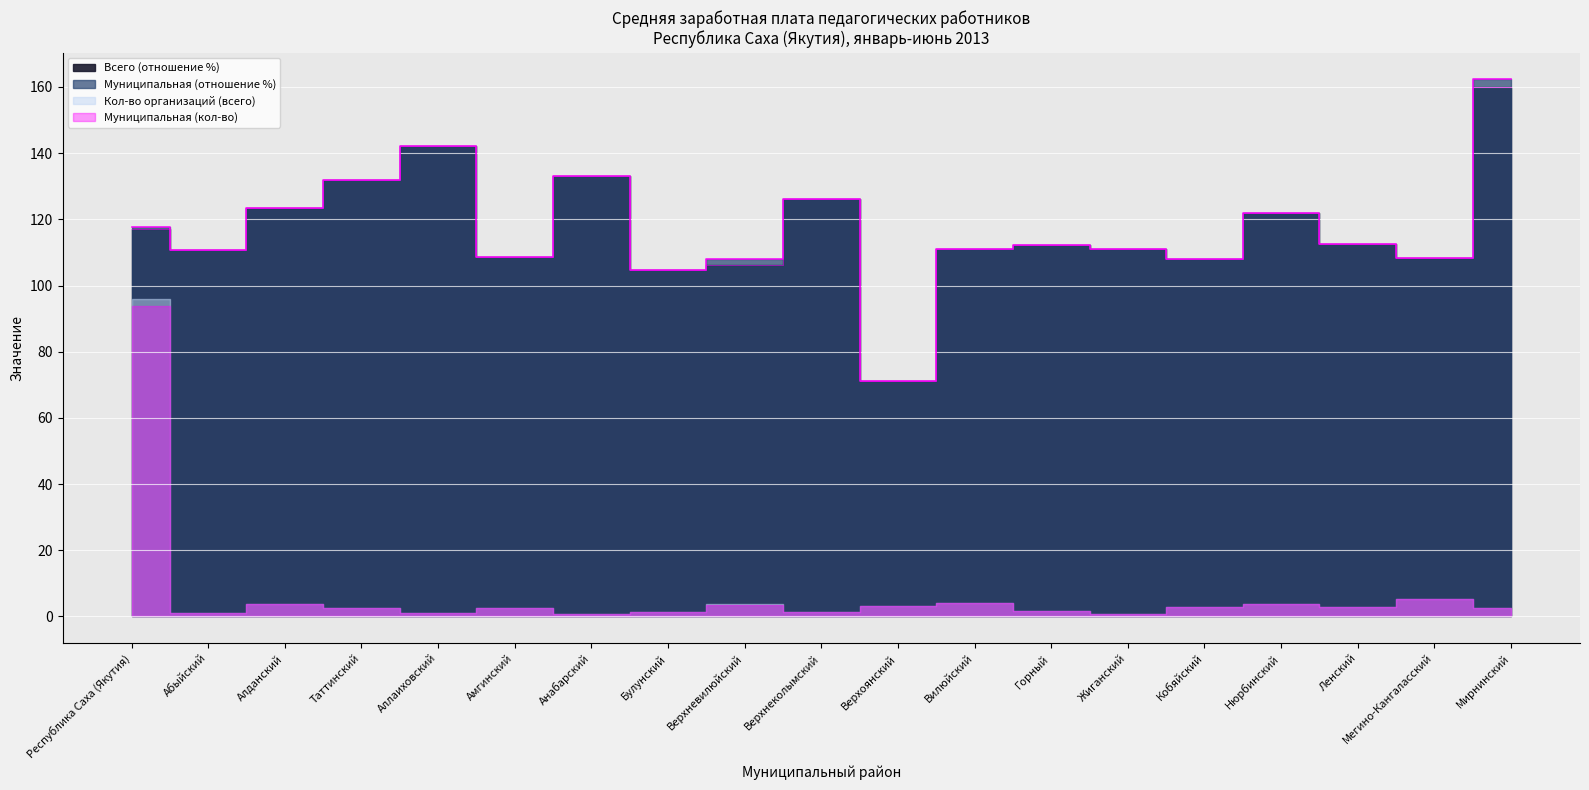

In Всего (отношение %), how many points are lower than both neighbors (excluding endpoints)?

6